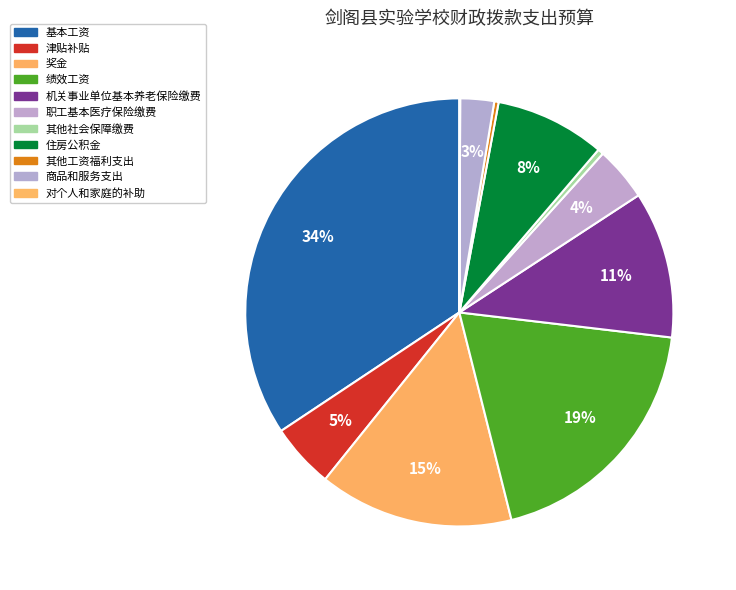

To the nearest percent, what percentage of the pie is 职工基本医疗保险缴费?

4%